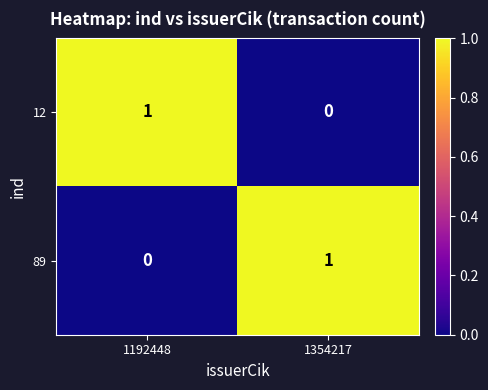

Is it true that 12 equals 2 at 1192448?

False